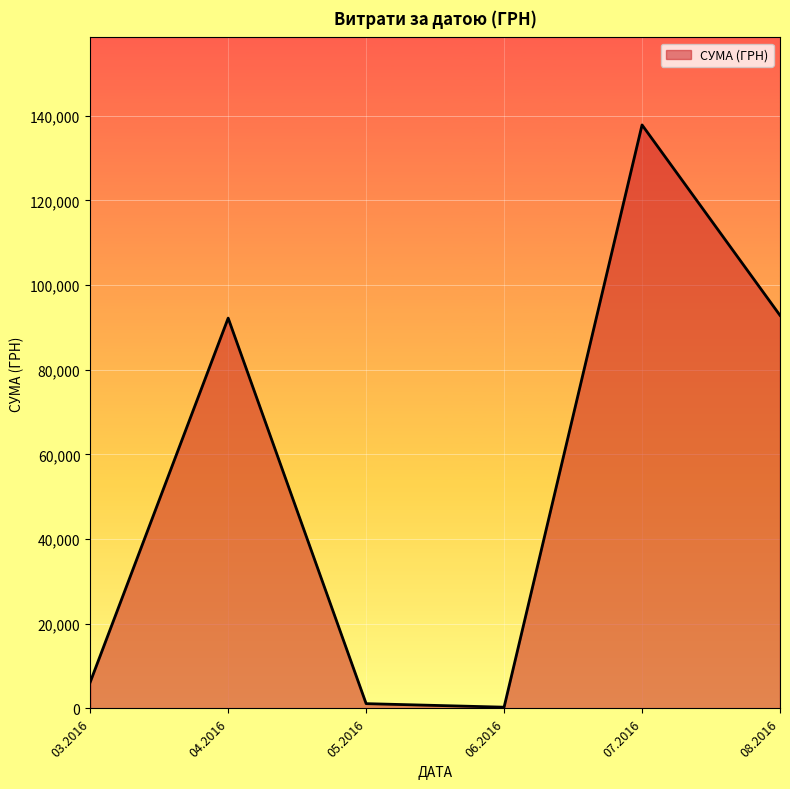

What is the ratio of the value at 07.2016 to the value at 08.2016?

1.5